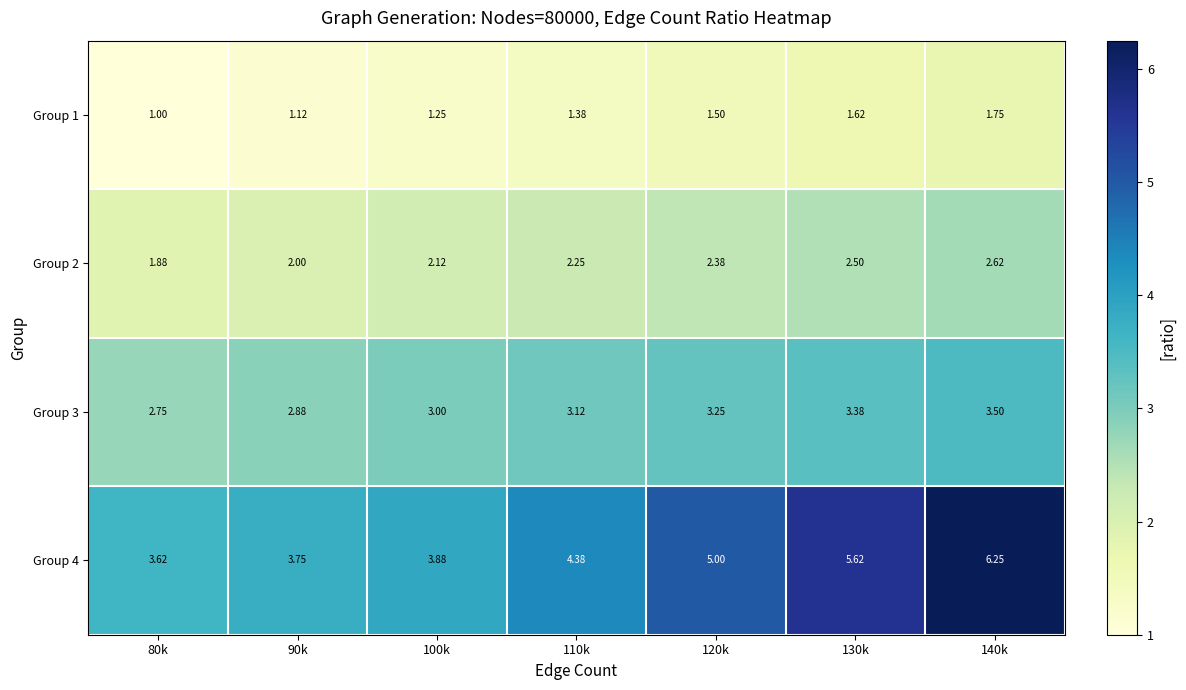

At how many categories does at least one series exceed 2?

7